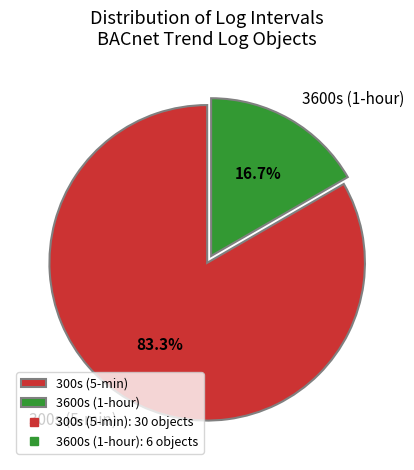

What portion of the pie excludes 3600s (1-hour)?

83.3%